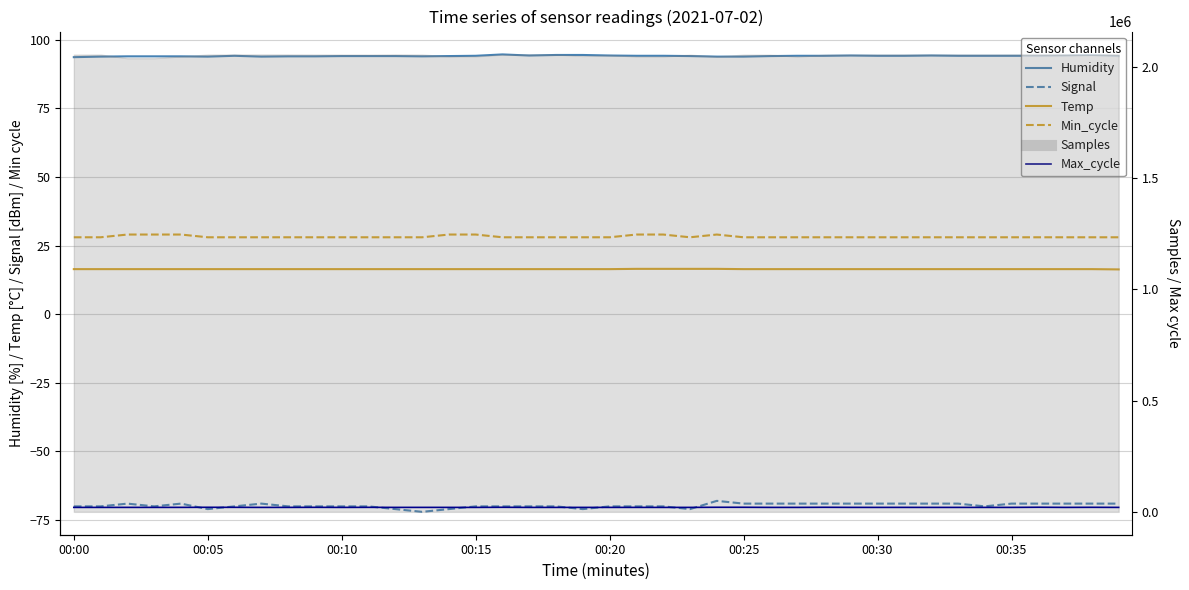

True or false: Max_cycle and Signal cross at least once.

False